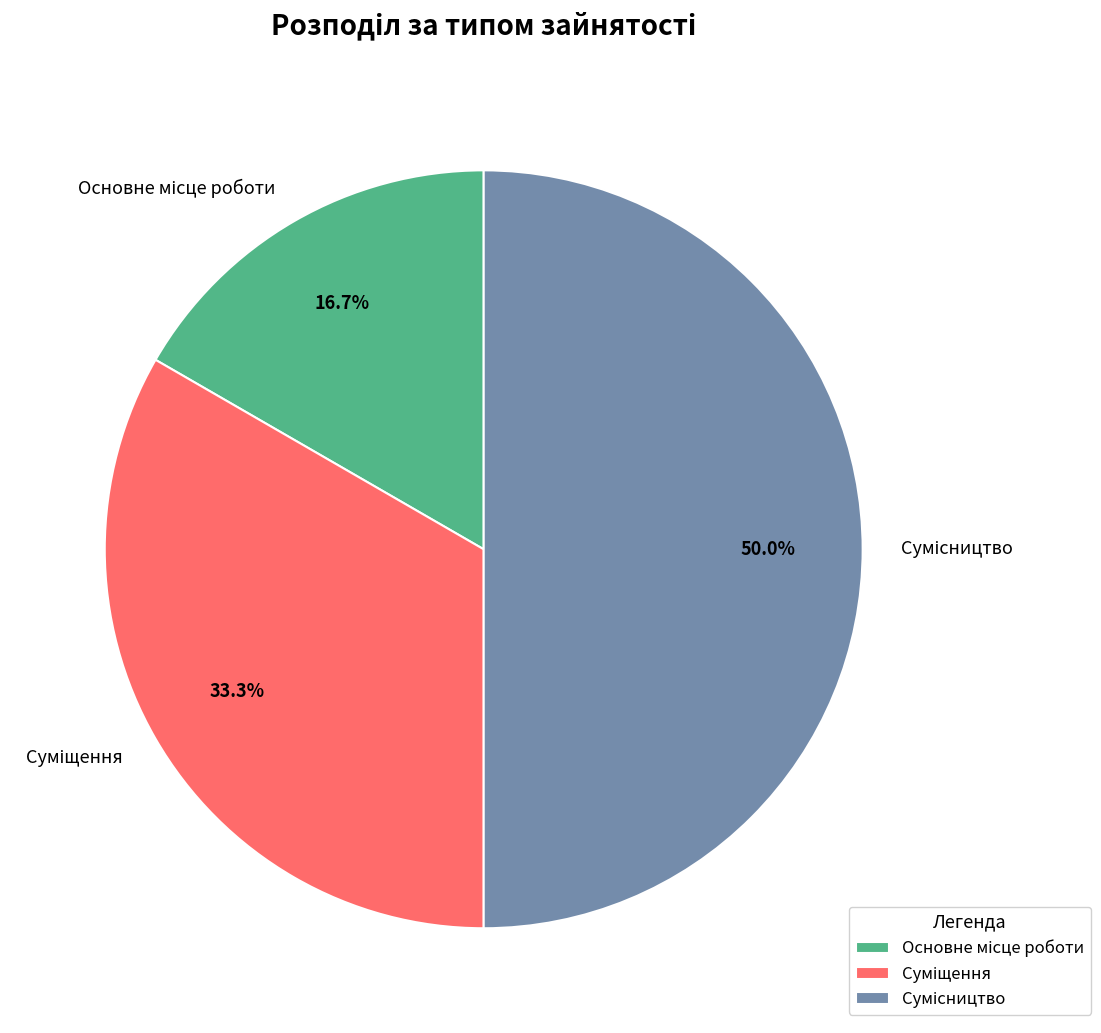

What is the smallest slice in the pie chart?

Основне місце роботи